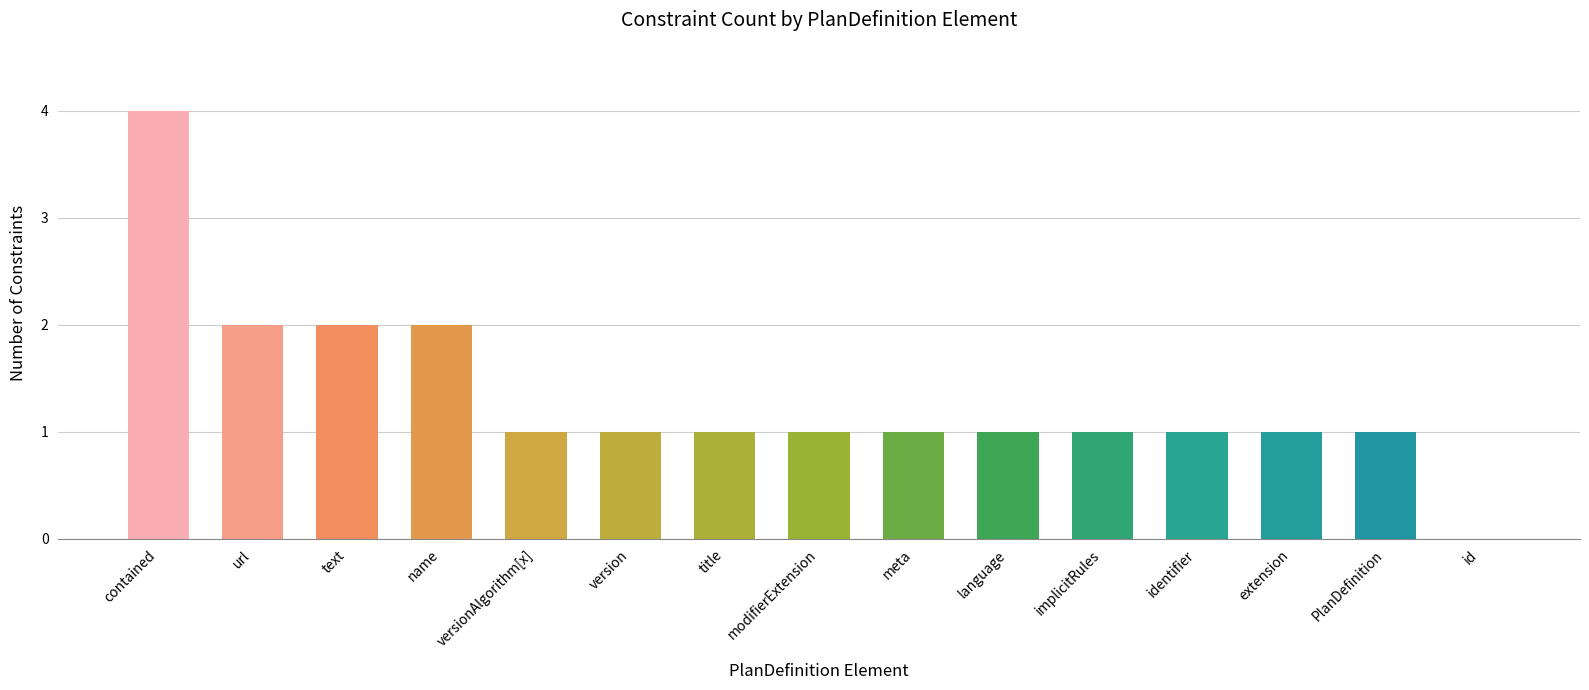

Which category has the highest value across all series?

contained